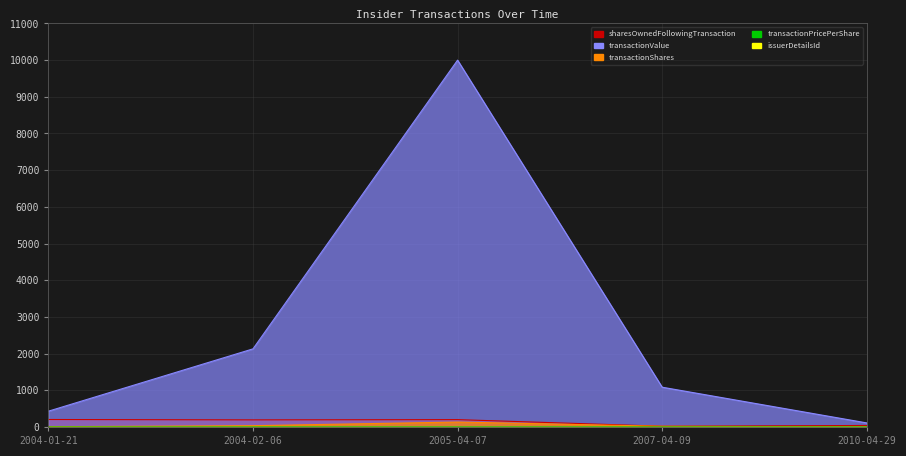

Which series has the largest total across all categories?

transactionValue